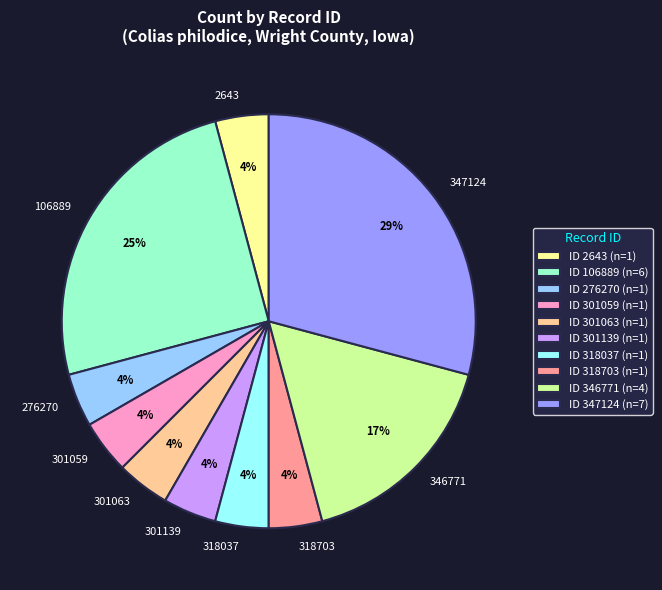

Approximately how many times larger is the value at 301139 compared to 301059?

1.0